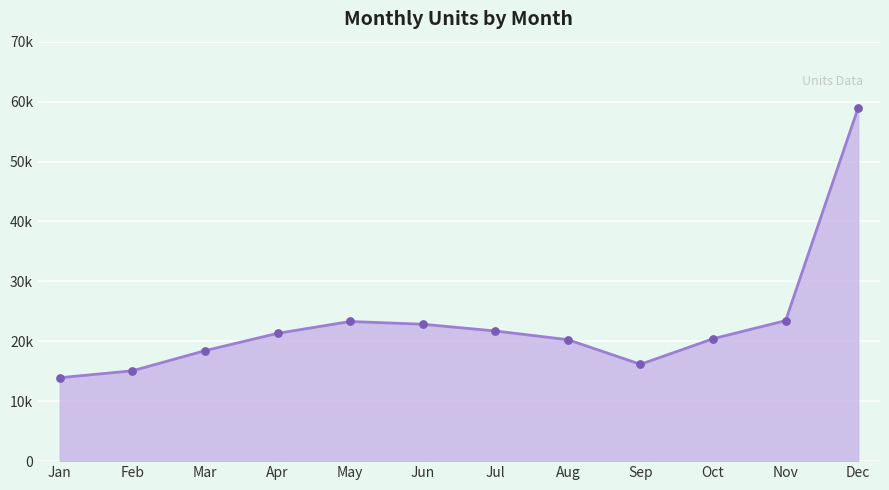

Between Oct and Jun, which is larger?

Jun